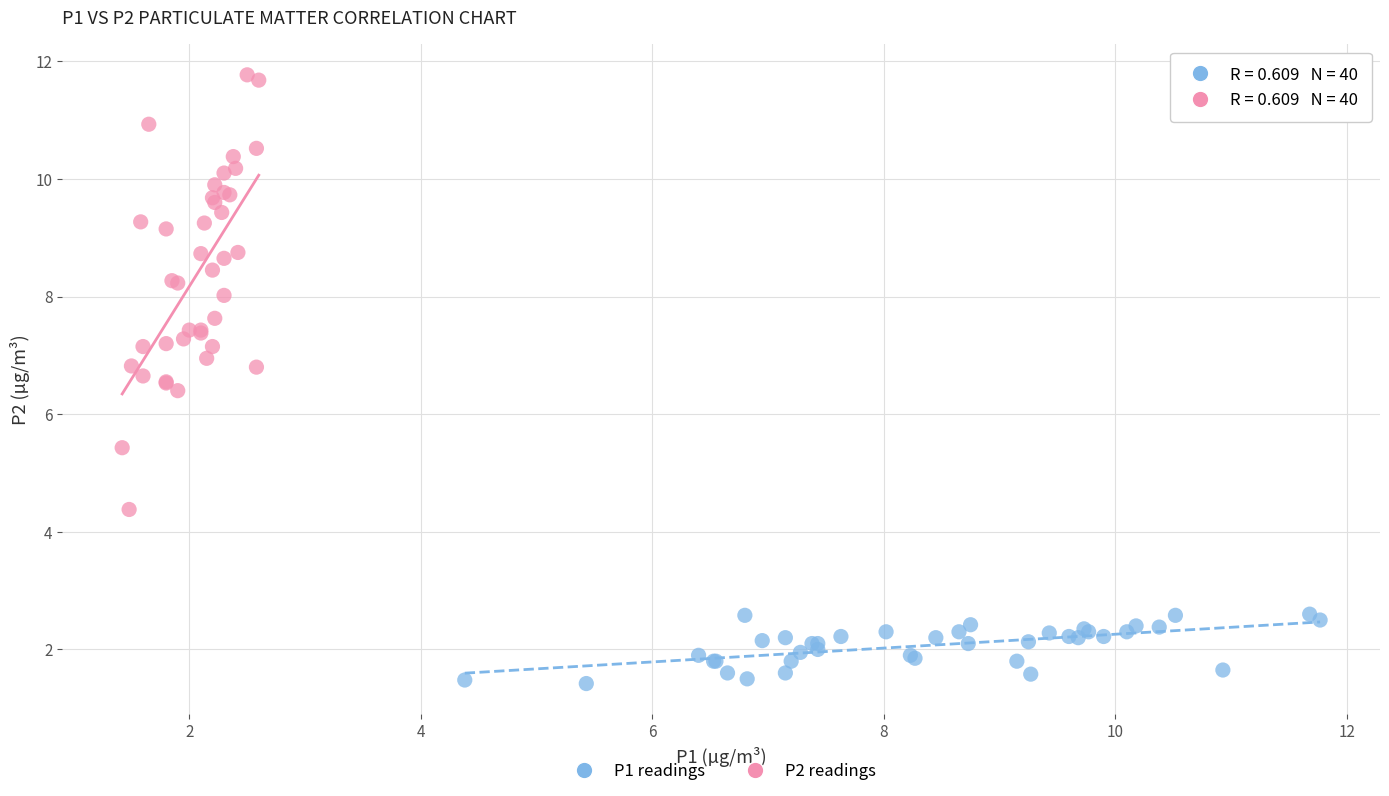

Which series contains the highest Y value?

P2 readings